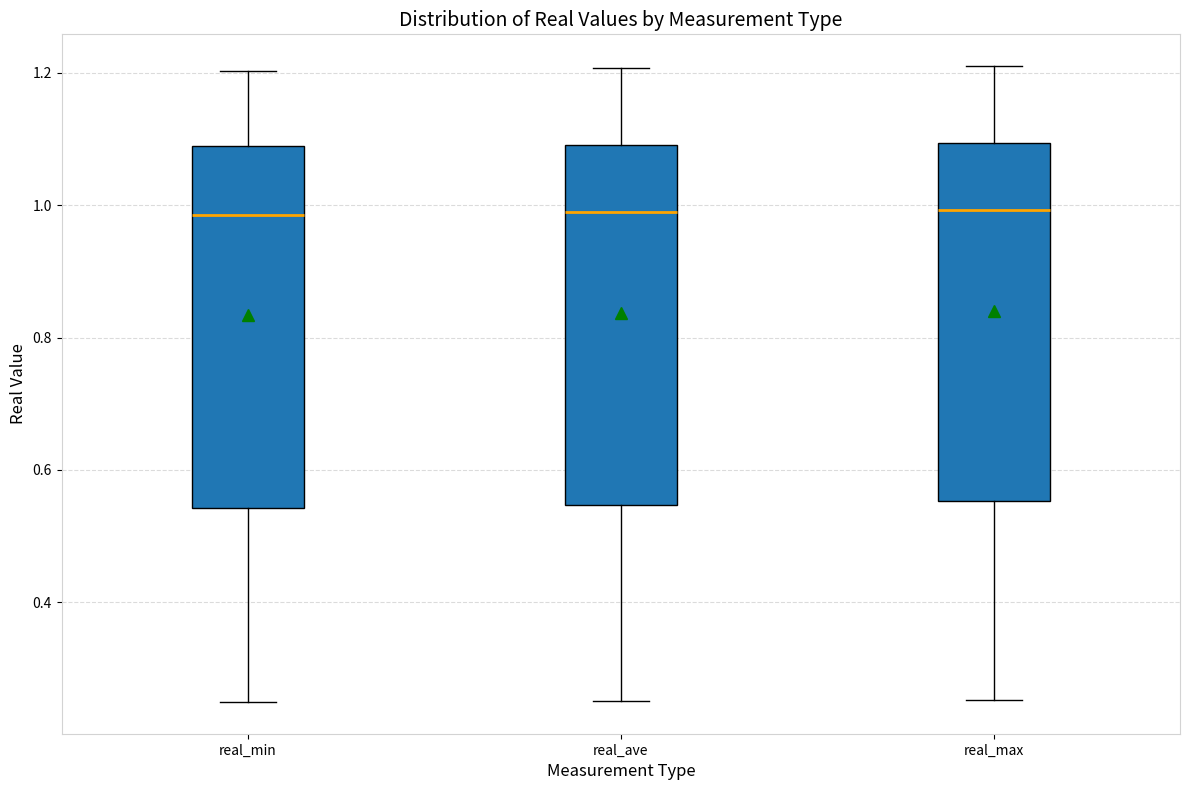

Where does the upper whisker of the box for real_max end on the y-axis? The values are not printed on the chart, so give them approximately, as read against the axis.

1.20